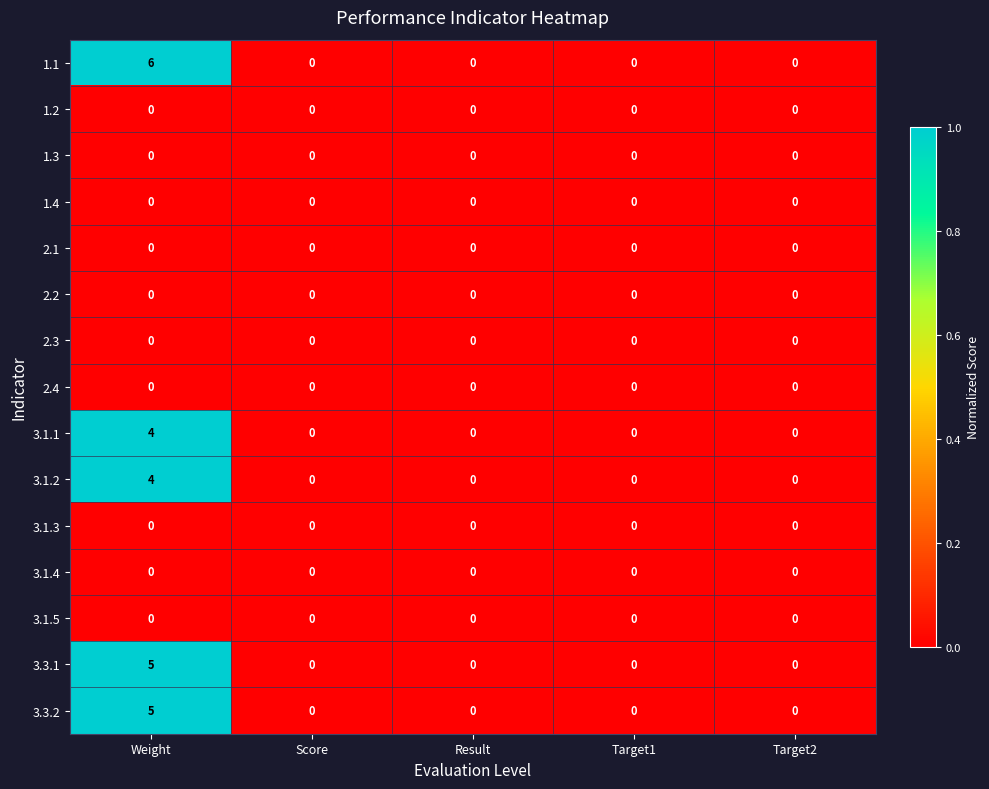

Which series has the widest spread of values?

1.1